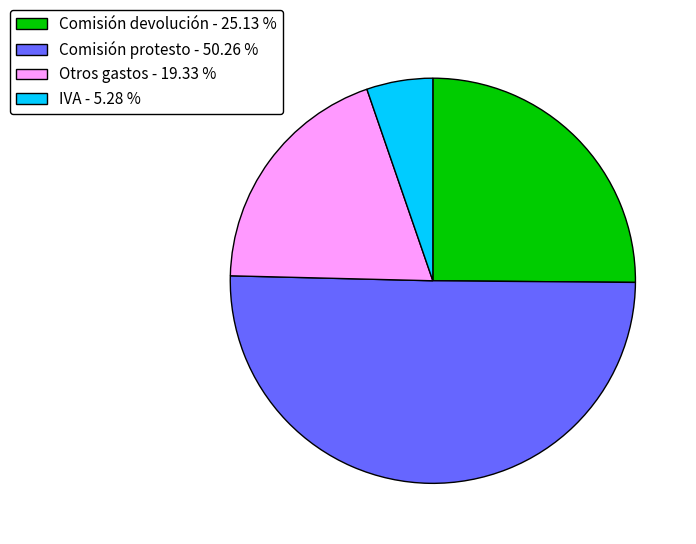

True or false: IVA accounts for 5% of the total.

True